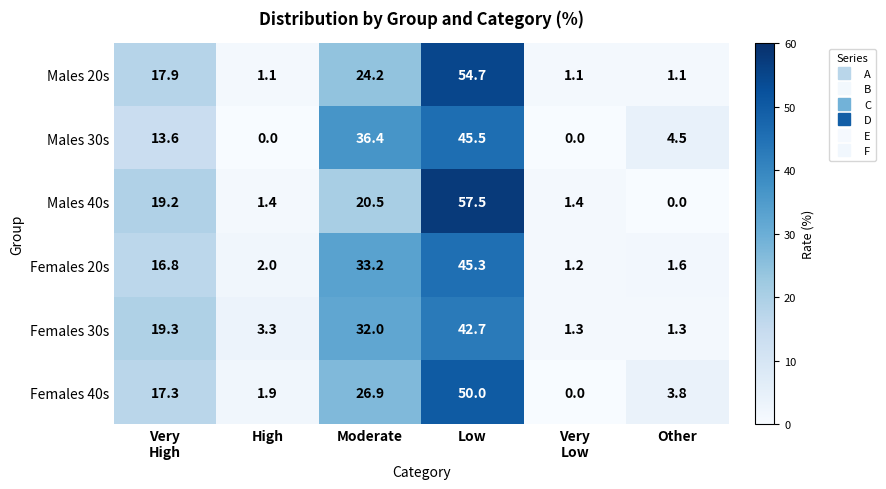

What value does the Females 40s series have at Moderate?

26.9